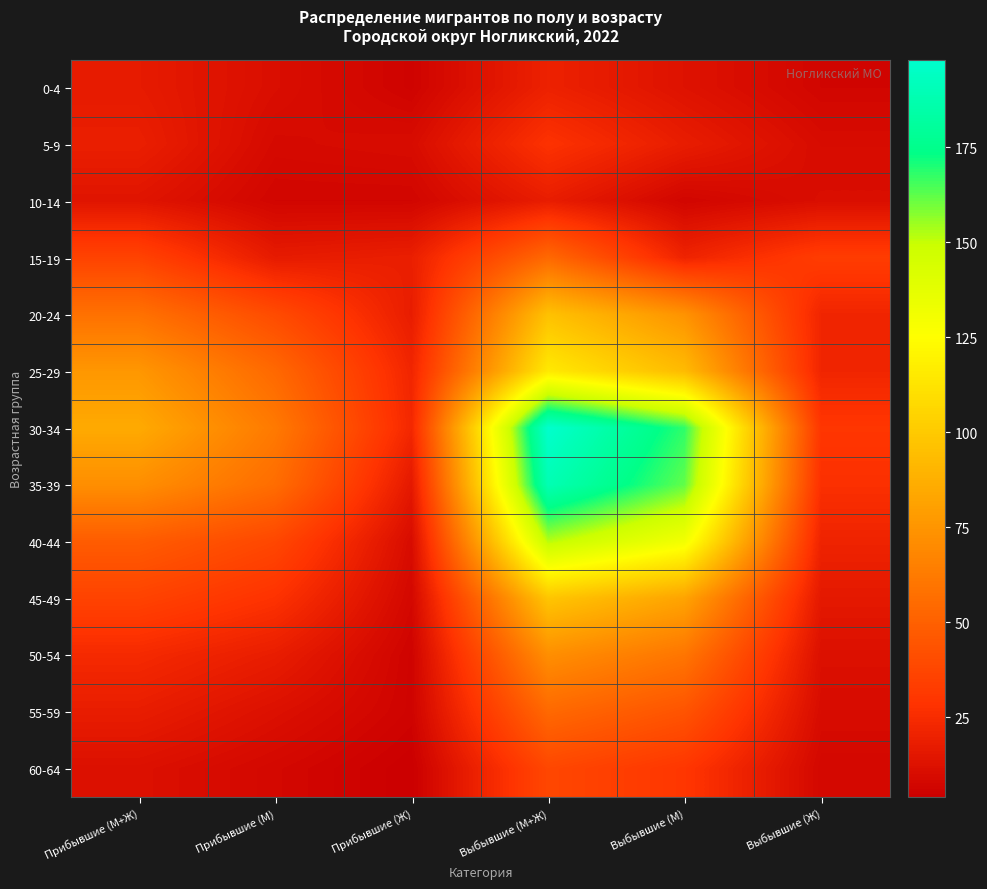

Which has a higher value, Прибывшие (М) or Выбывшие (М+Ж)?

Выбывшие (М+Ж)